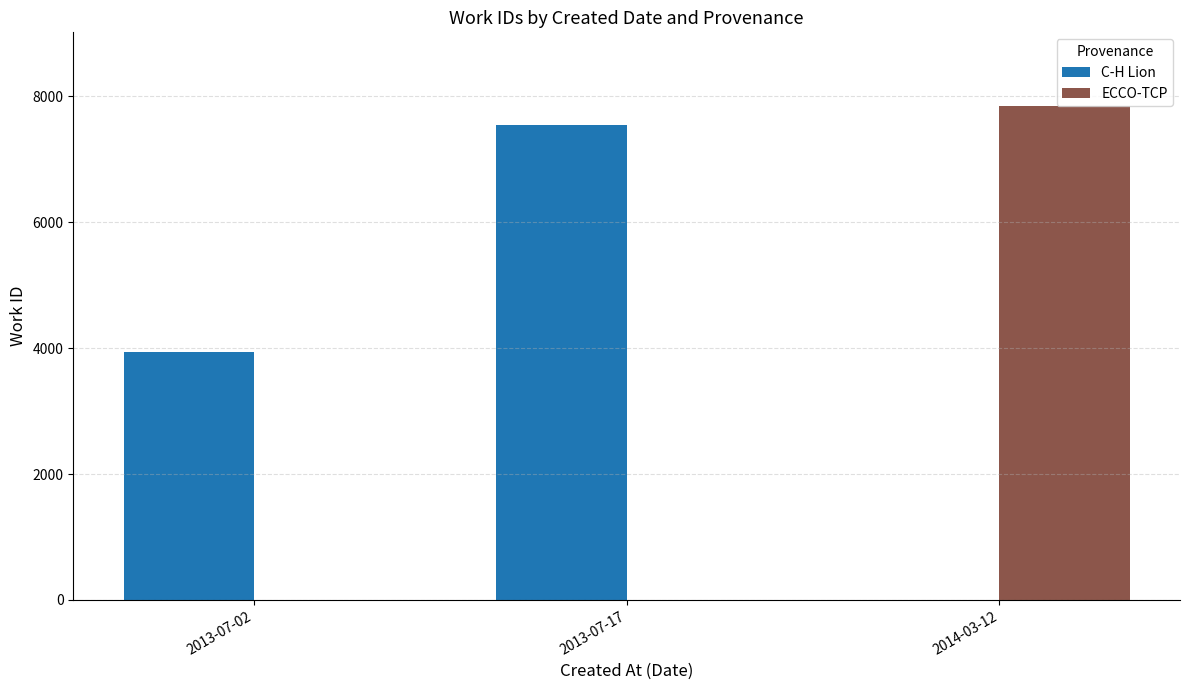

At which label is C-H Lion closest to 3774?

2013-07-02